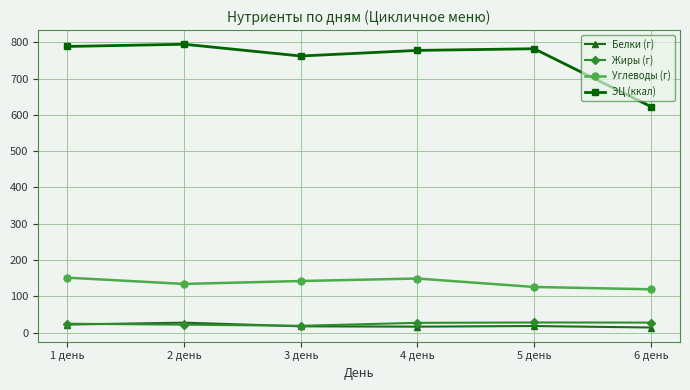

At which label does ЭЦ (ккал) reach its minimum?

6 день